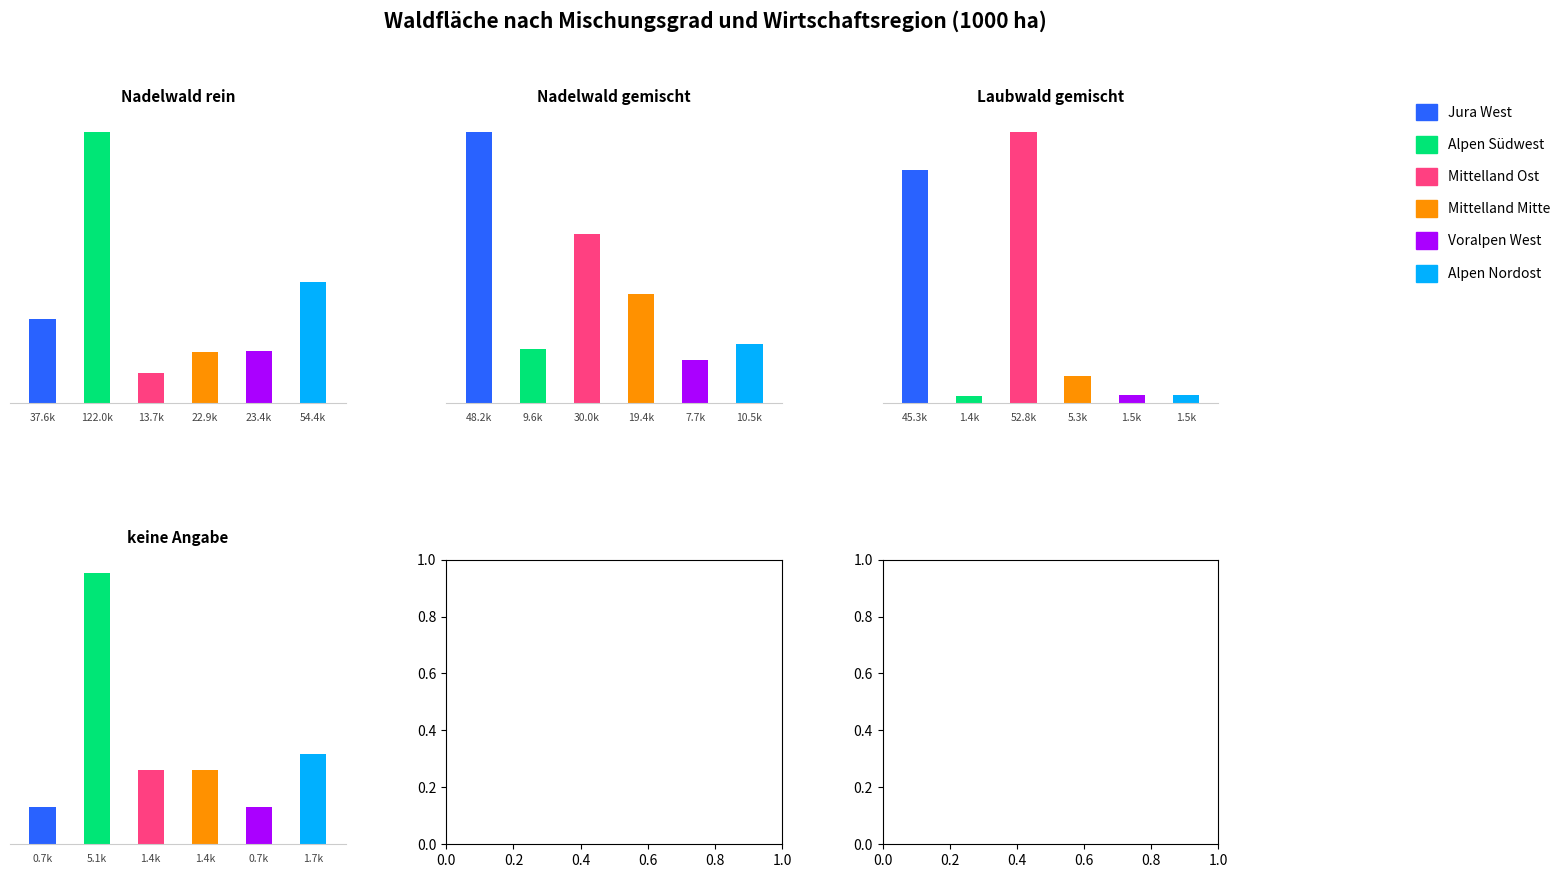

Reading left to right, what are all the values shown in this chart?

Jura West (col_2): 37.6	48.2	45.3	0.7
Alpen Südwest (col_28): 122.0	9.6	1.4	5.1
Mittelland Ost (col_10): 13.7	30.0	52.8	1.4
Mittelland Mitte (col_8): 22.9	19.4	5.3	1.4
Voralpen West (col_14): 23.4	7.7	1.5	0.7
Alpen Nordost (col_30): 54.4	10.5	1.5	1.7